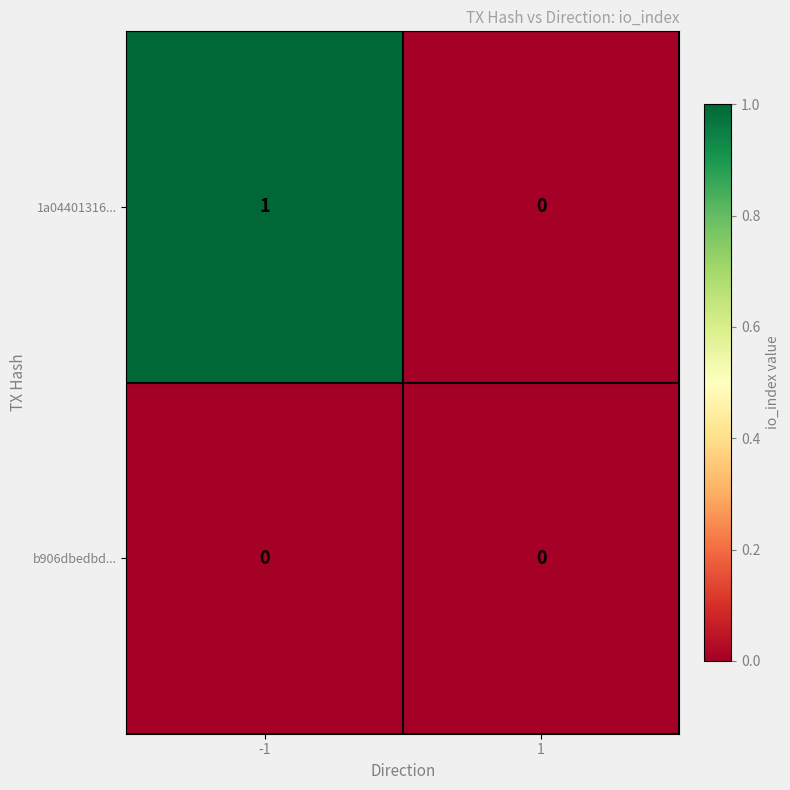

How many categories are shown in the chart?

2